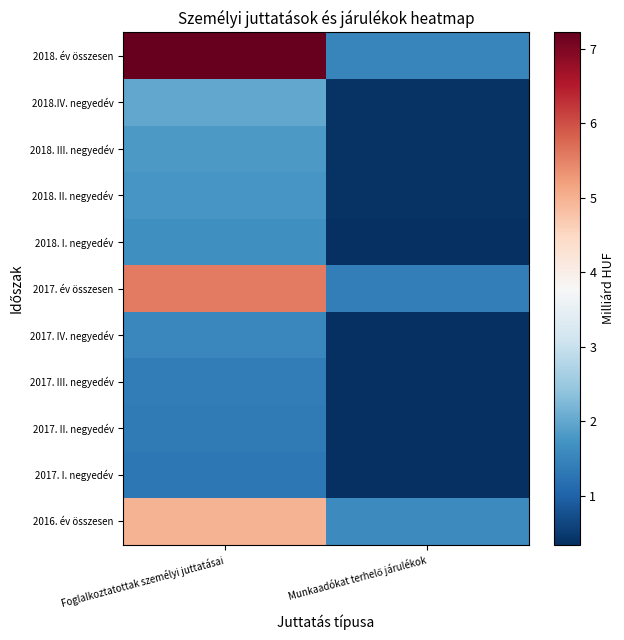

Rank the series at Foglalkoztatottak személyi juttatásai from lowest to highest value.

2017. I. negyedév, 2017. II. negyedév, 2017. III. negyedév, 2017. IV. negyedév, 2018. I. negyedév, 2018. II. negyedév, 2018. III. negyedév, 2018.IV. negyedév, 2016. év összesen, 2017. év összesen, 2018. év összesen